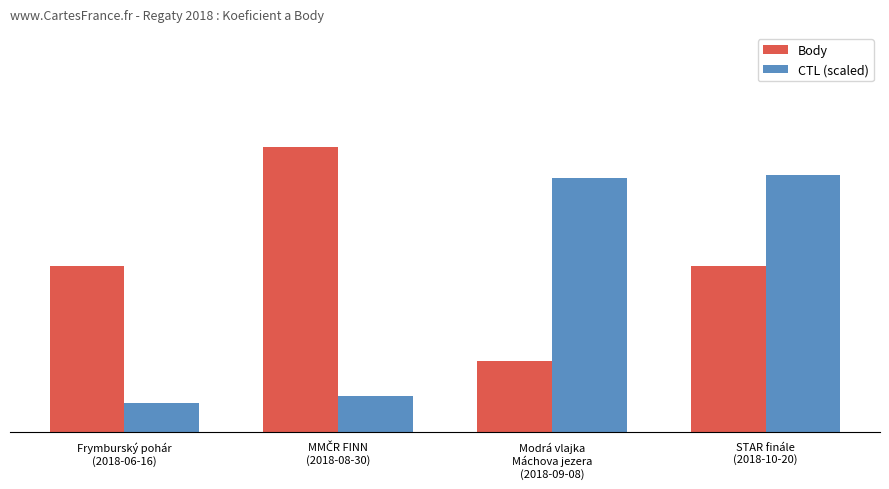

What are all the series names shown in the legend?

Body, CTL (scaled)